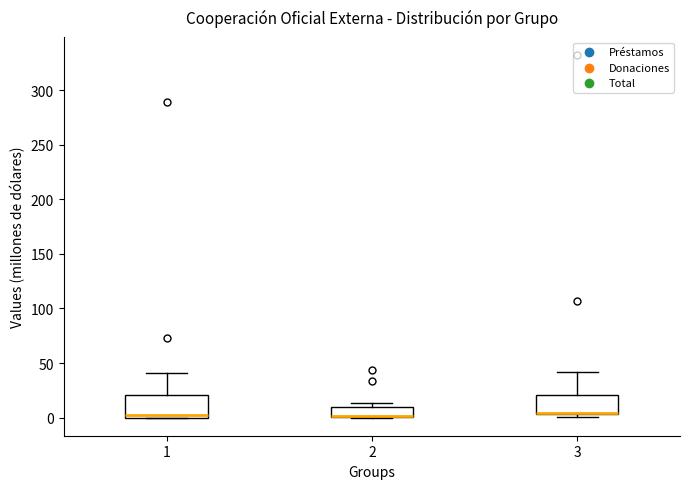

Where is the upper edge of the box at x = 1 on the y-axis? The values are not printed on the chart, so give them approximately, as read against the axis.

20